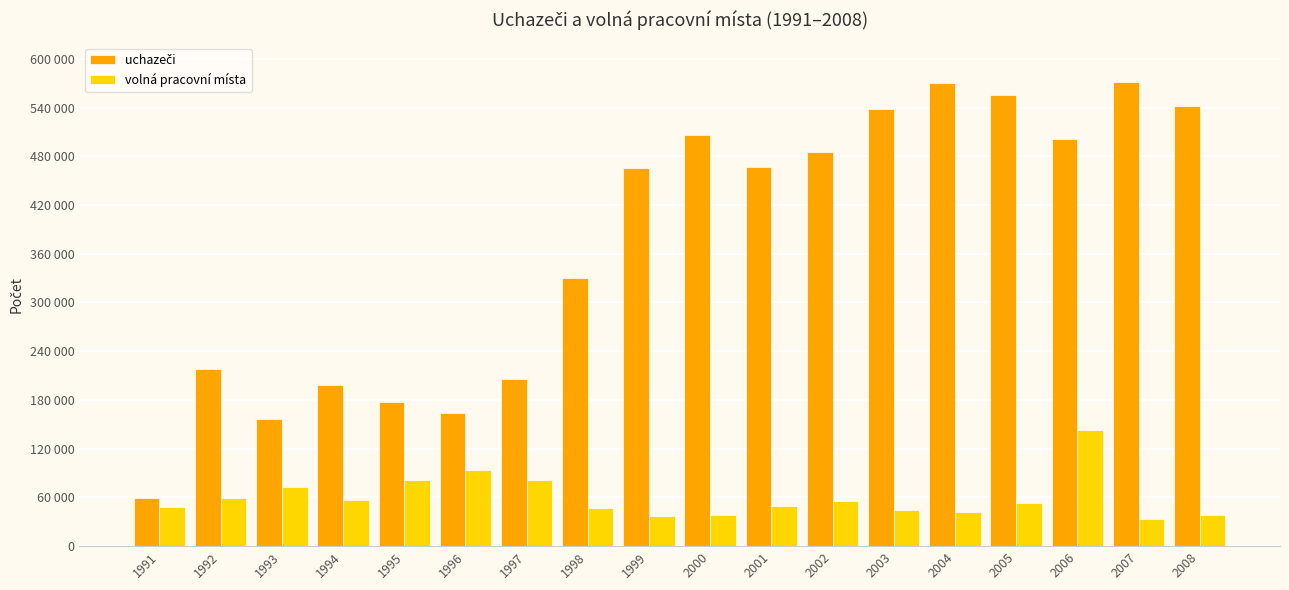

Rank the series by their average value, from highest to lowest.

uchazeči, volná pracovní místa